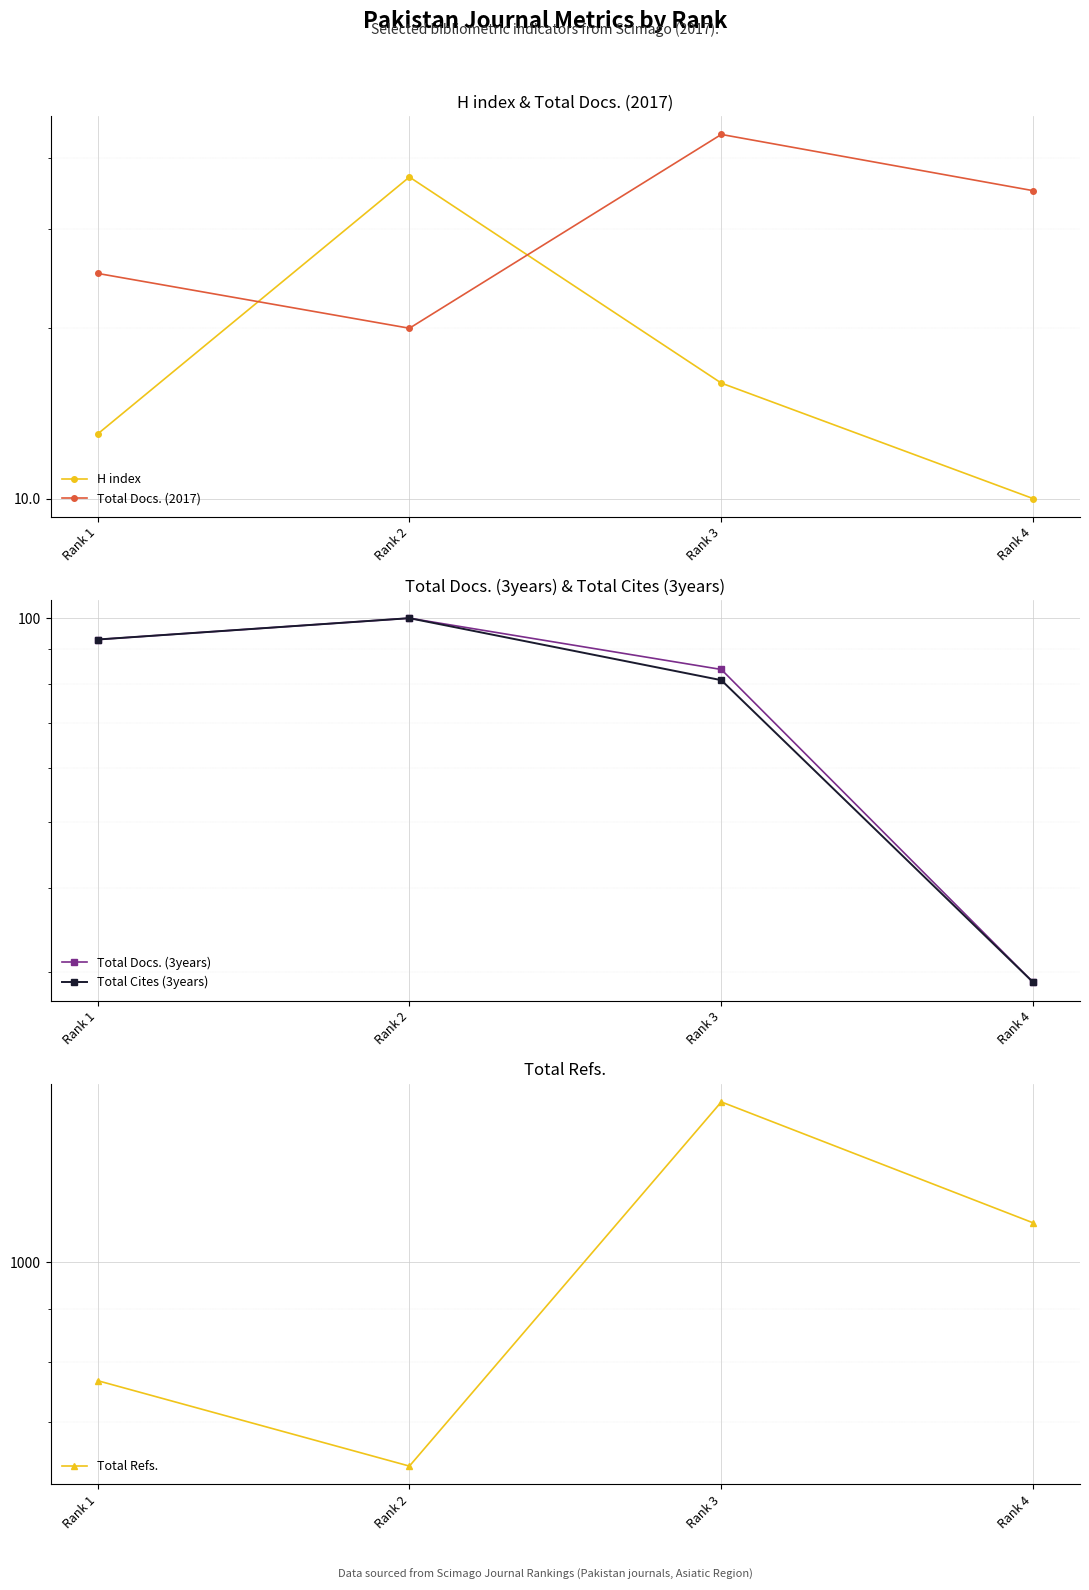

True or false: Total Cites (3years) and H index cross at least once.

False